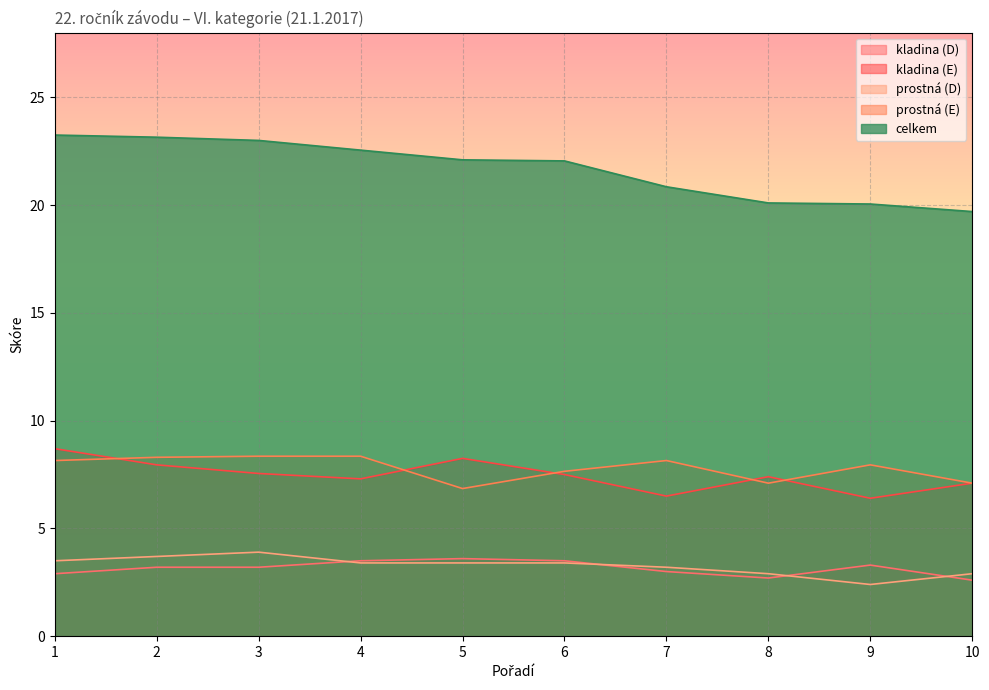

Reading left to right, what are all the values shown in this chart?

kladina (D): 1=2.9	2=3.2	3=3.2	4=3.5	5=3.6	6=3.5	7=3.0	8=2.7	9=3.3	10=2.6
kladina (E): 1=8.7	2=8.0	3=7.5	4=7.3	5=8.2	6=7.5	7=6.5	8=7.4	9=6.4	10=7.1
prostná (D): 1=3.5	2=3.7	3=3.9	4=3.4	5=3.4	6=3.4	7=3.2	8=2.9	9=2.4	10=2.9
prostná (E): 1=8.2	2=8.3	3=8.3	4=8.3	5=6.8	6=7.7	7=8.2	8=7.1	9=8.0	10=7.1
celkem: 1=23.2	2=23.1	3=23.0	4=22.6	5=22.1	6=22.1	7=20.9	8=20.1	9=20.1	10=19.7